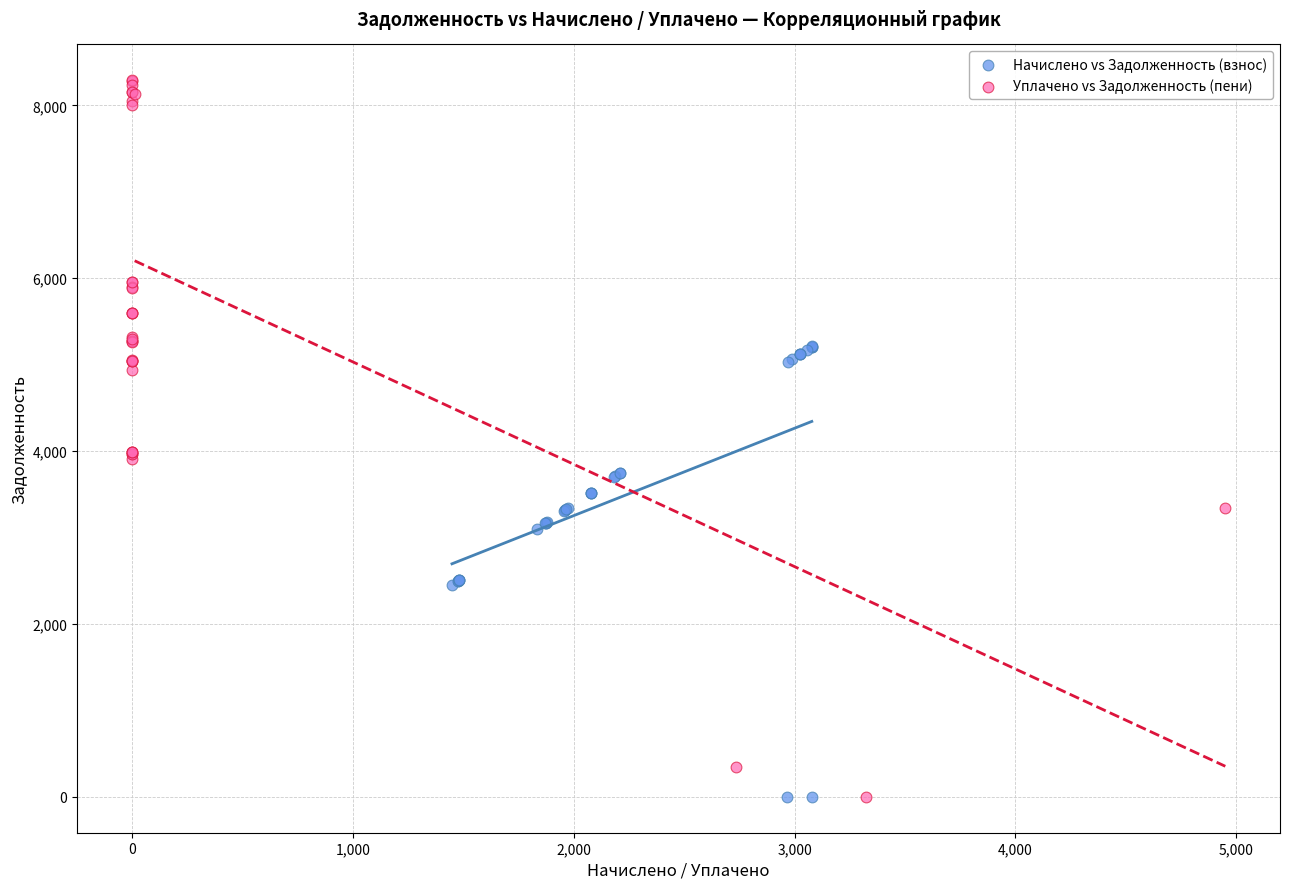

Which series reaches the maximum Y coordinate?

Уплачено vs Задолженность (пени)